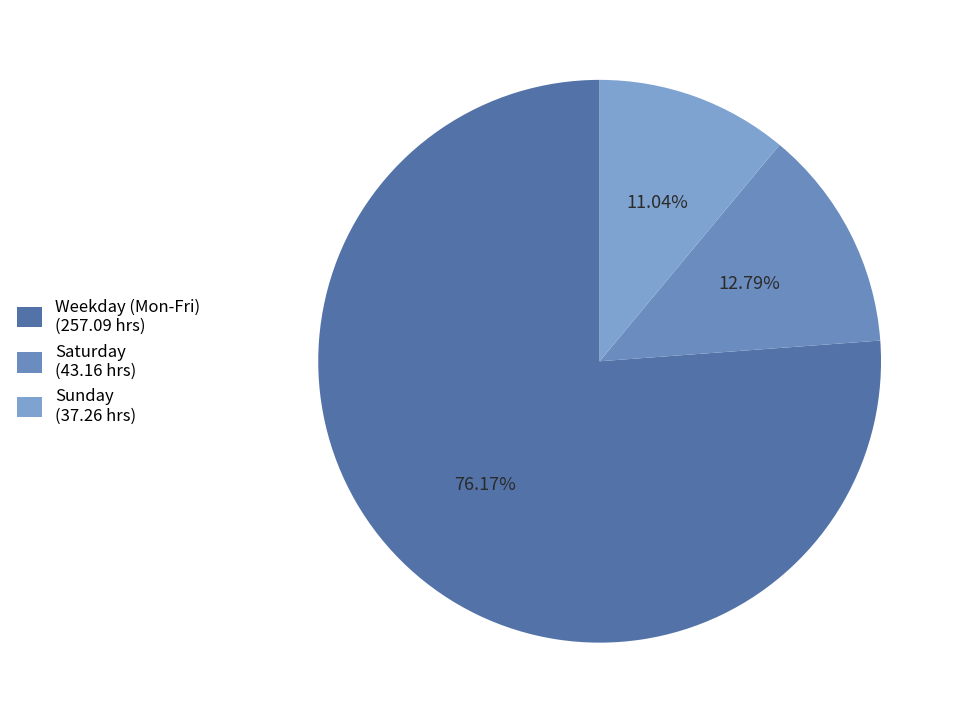

Is there any slice that represents more than half of the pie?

Yes